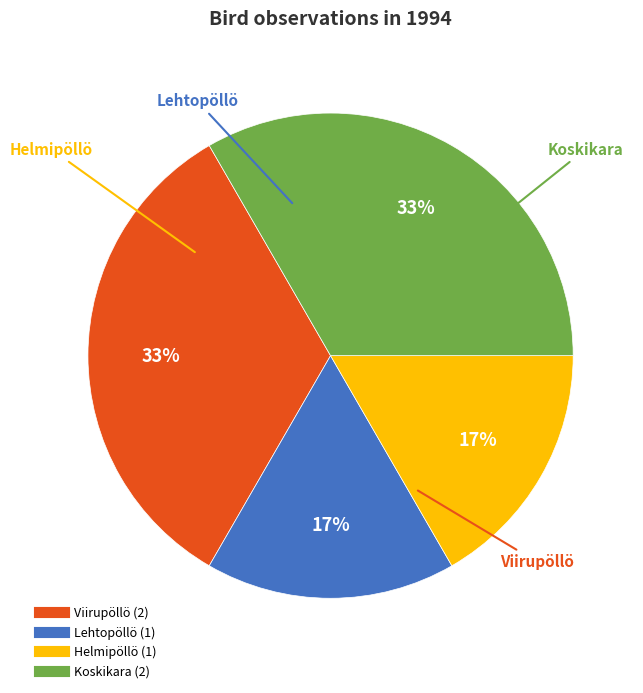

Does any single category account for the majority?

No